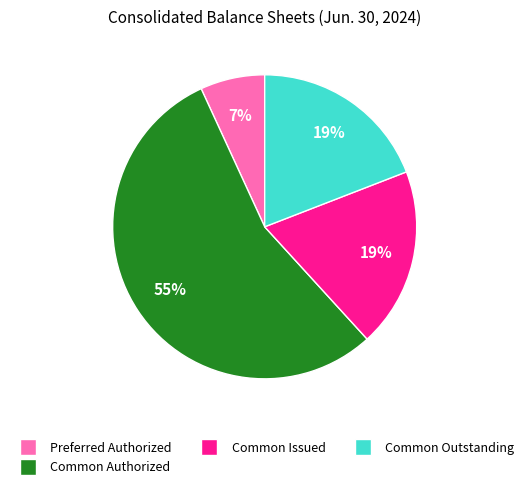

Does any single category account for the majority?

Yes